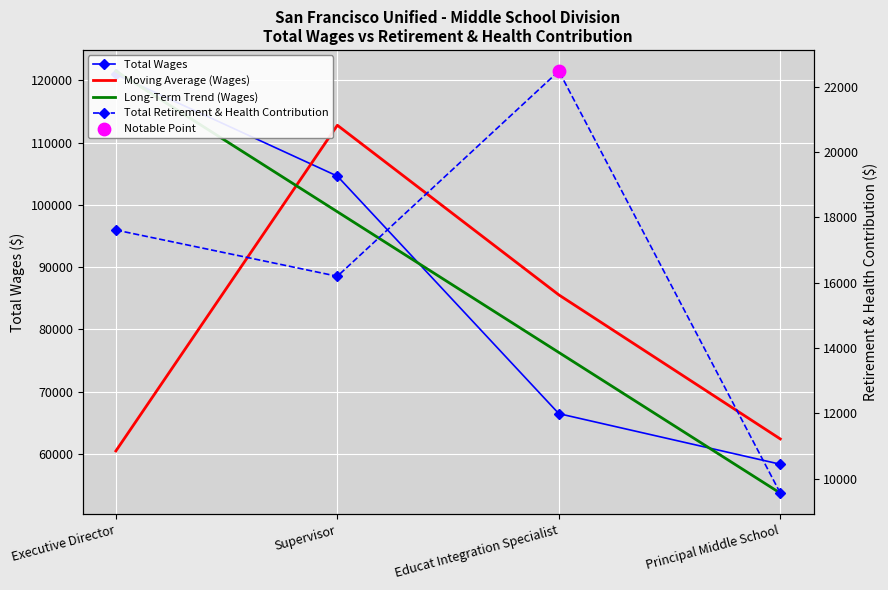

Which series has the largest total across all categories?

Total Wages